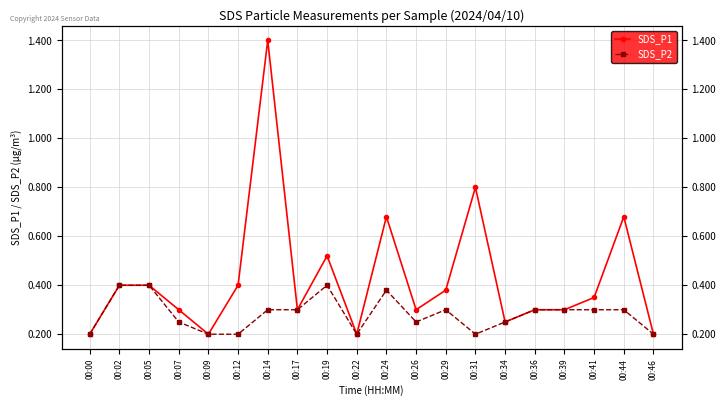

What is the value of the SDS_P1 point at the 14th from the left?

0.8